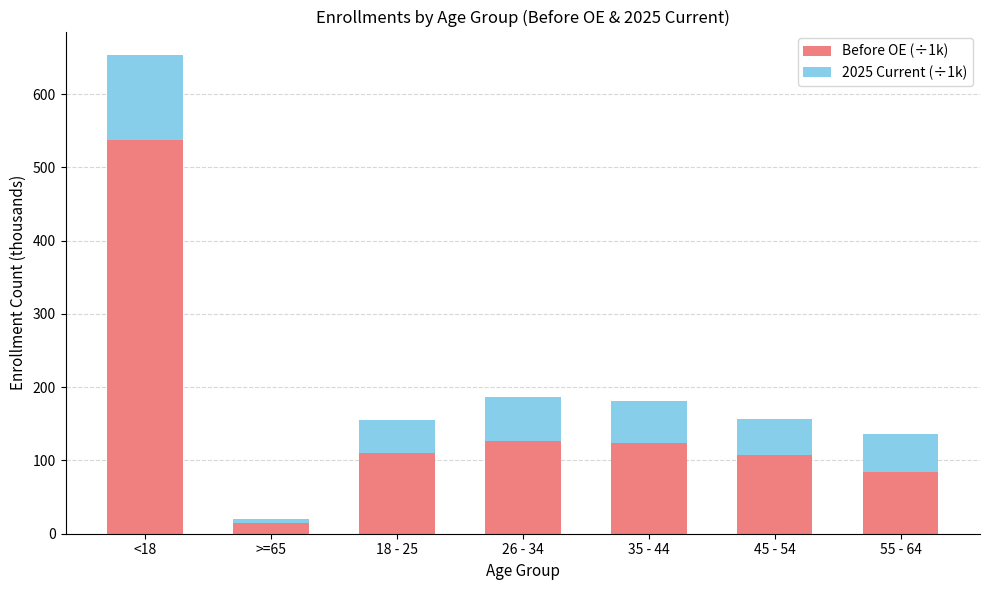

At which label does Before OE (÷1k) reach its minimum?

>=65